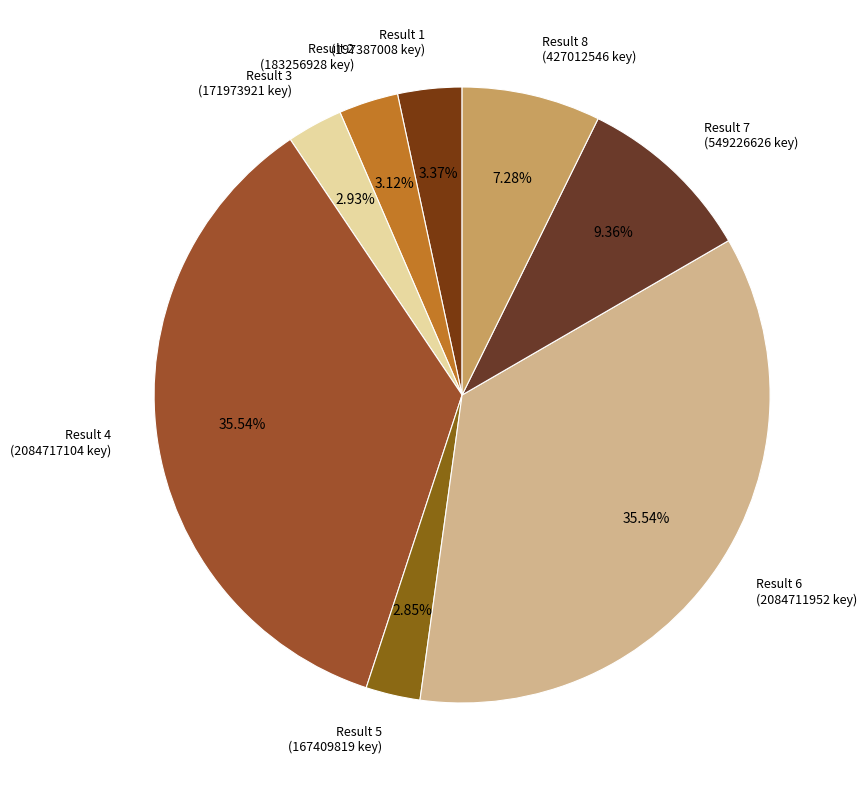

Do Result 6 (2084711952 key) and Result 8 (427012546 key) together represent more than half of the pie?

No